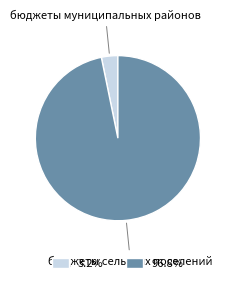

Is there a majority slice in this chart?

Yes